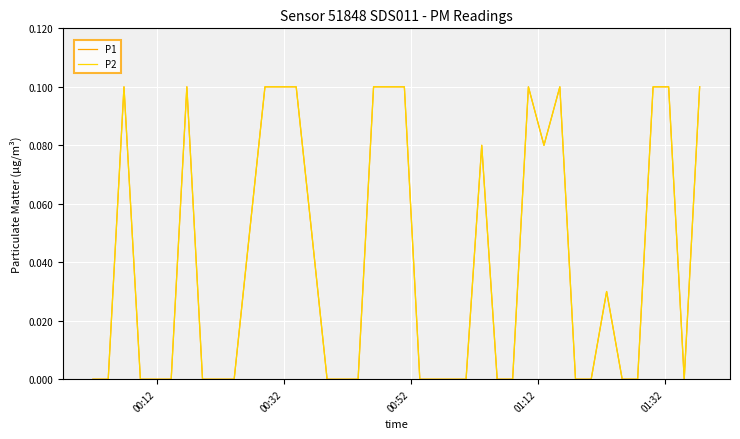

Is this an area chart (filled region under the line)?

No